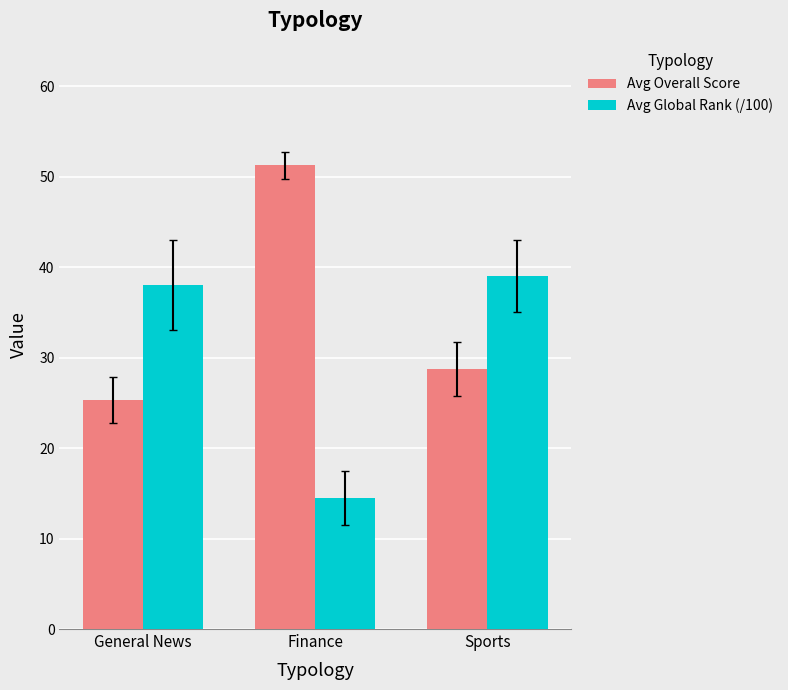

Read the Avg Global Rank (/100) value at Finance.

14.5